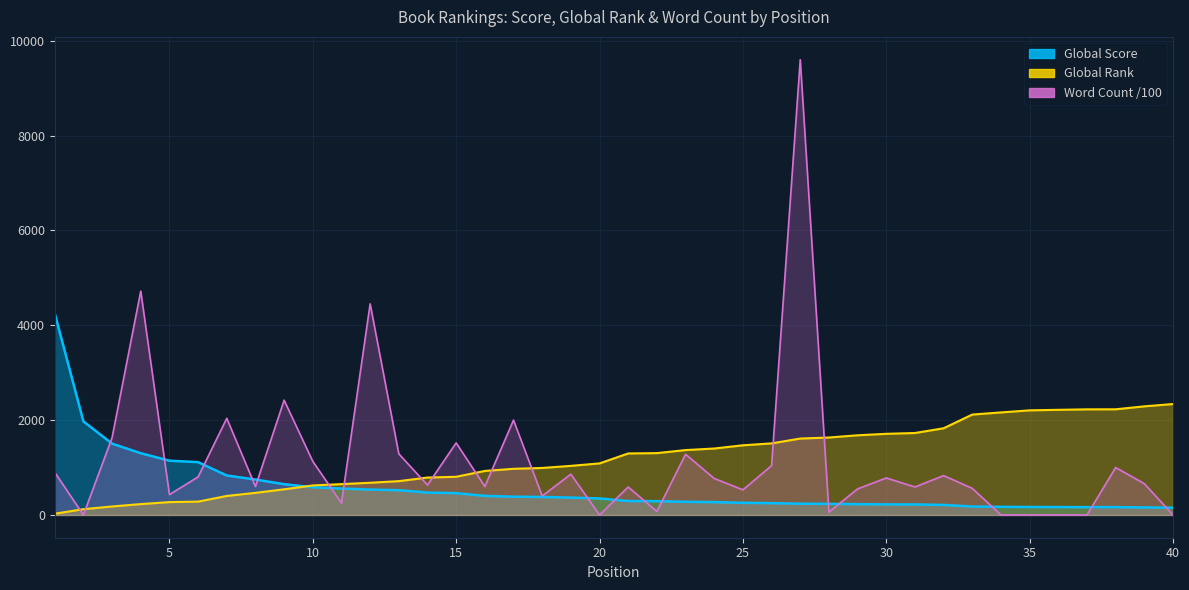

After their last crossing, which series has the higher values: Word Count or Global Rank?

Global Rank